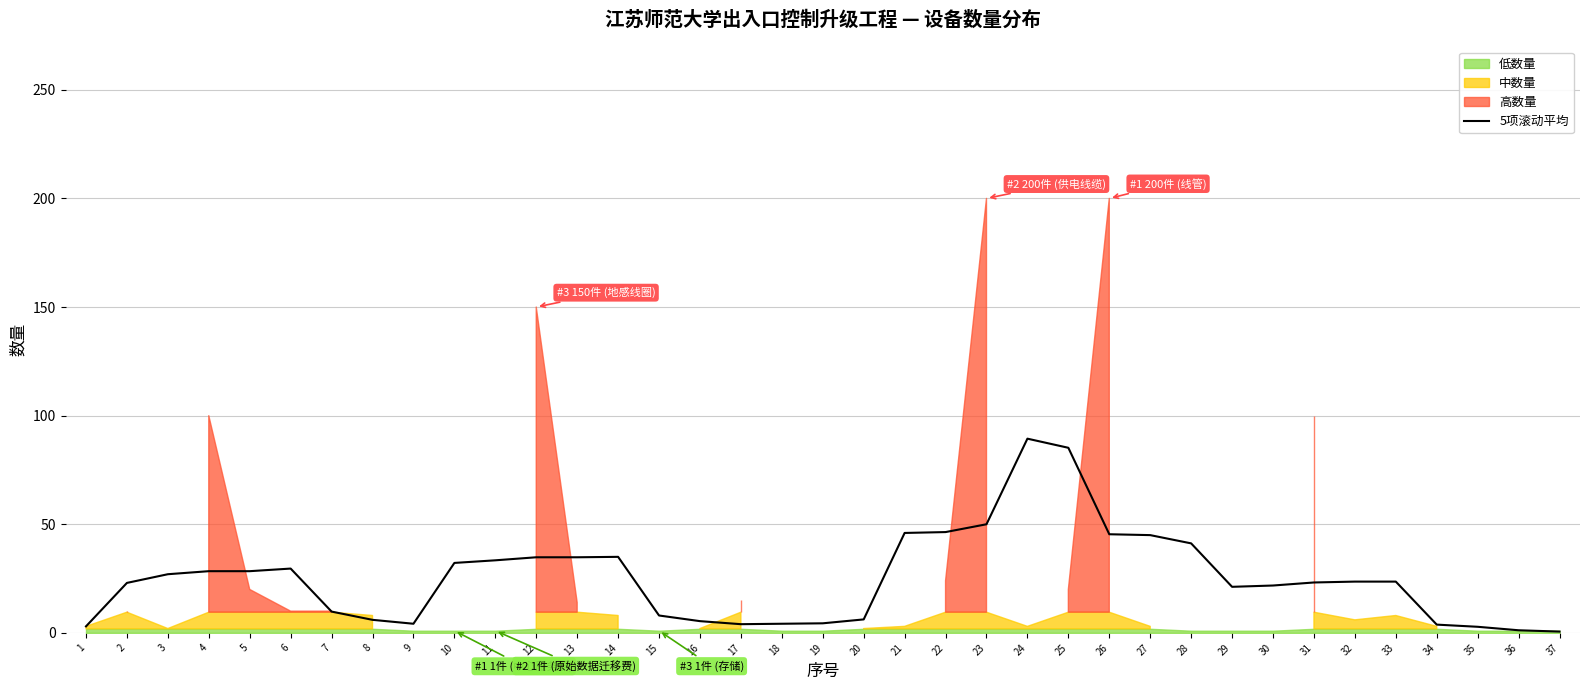

What is the approximate value at 15?

8.0